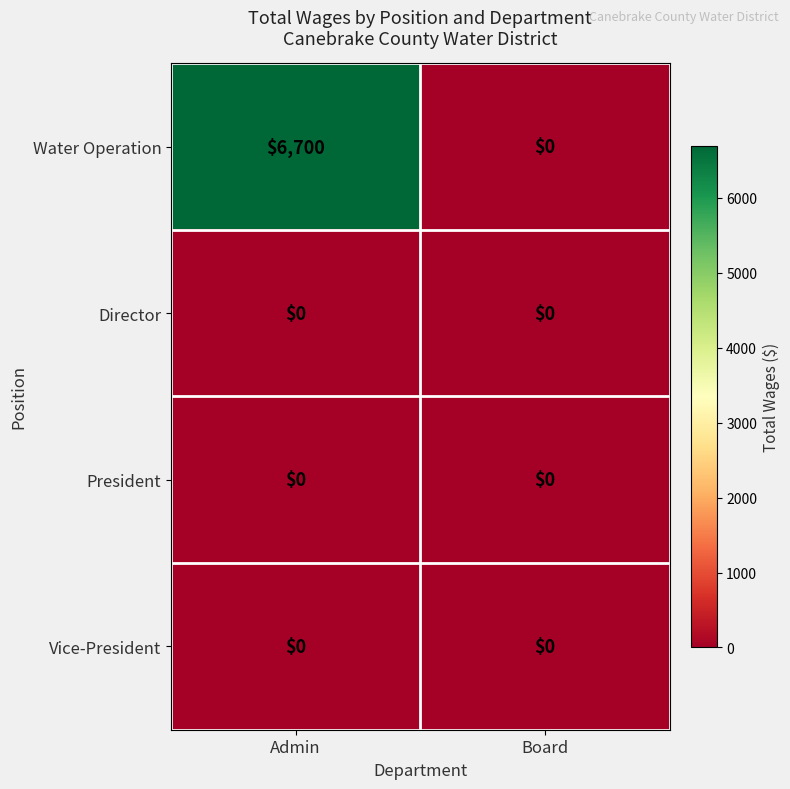

At which category is the sum across all series the highest?

Admin